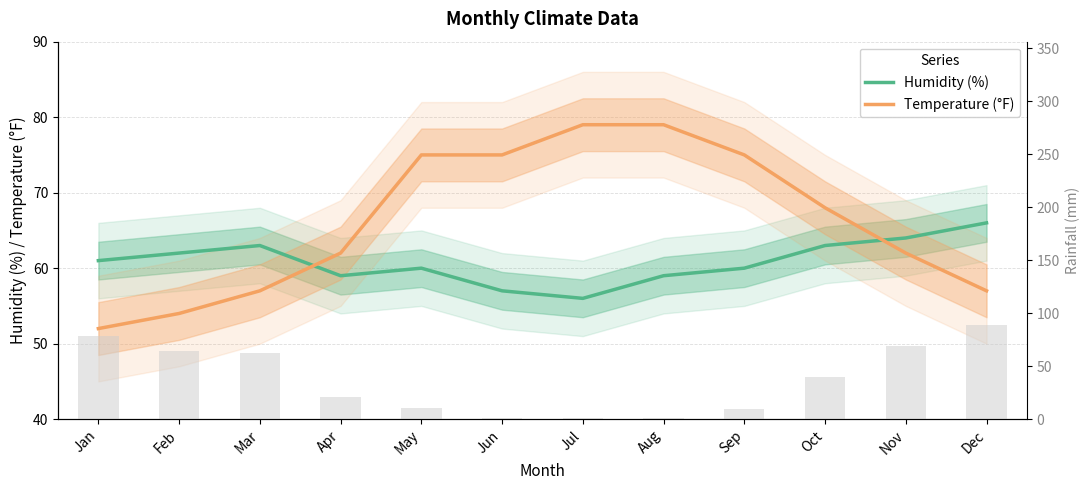

What is the difference between the maximum and minimum values in the Humidity (%) series?

10